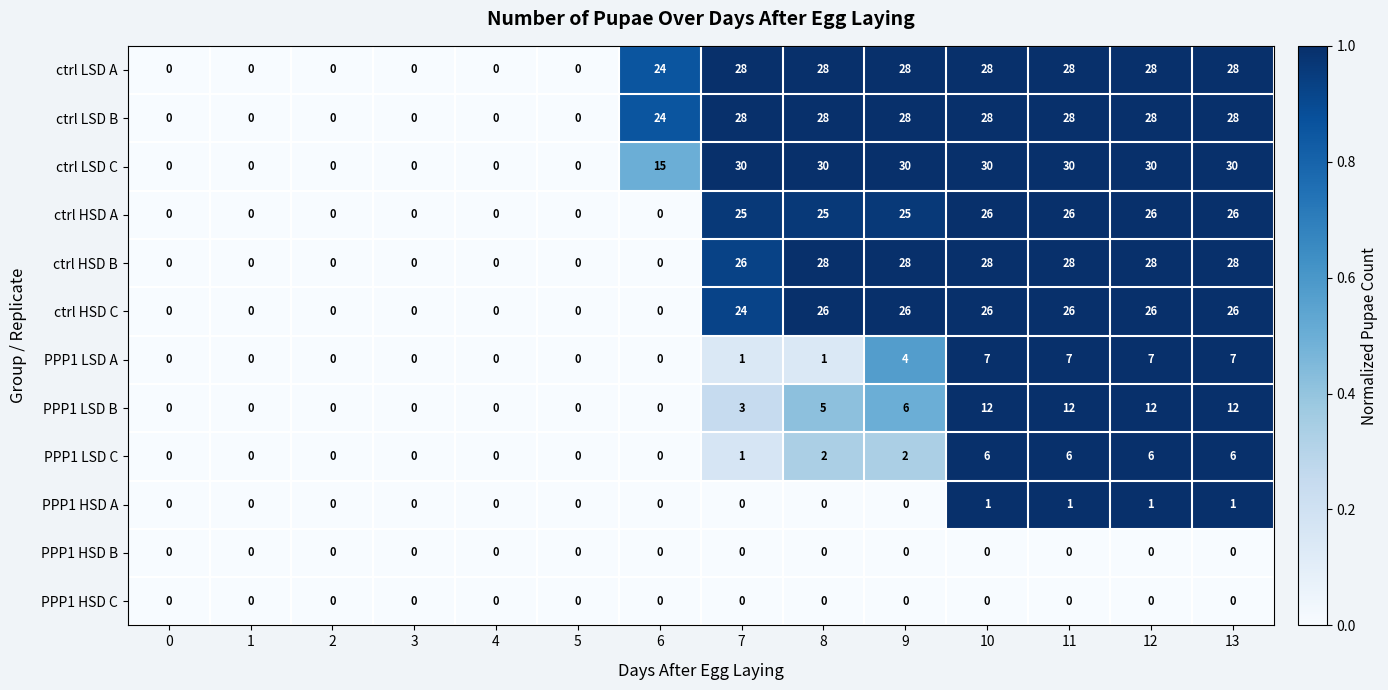

Between 3 and 11, which series saw the biggest shift?

ctrl LSD C